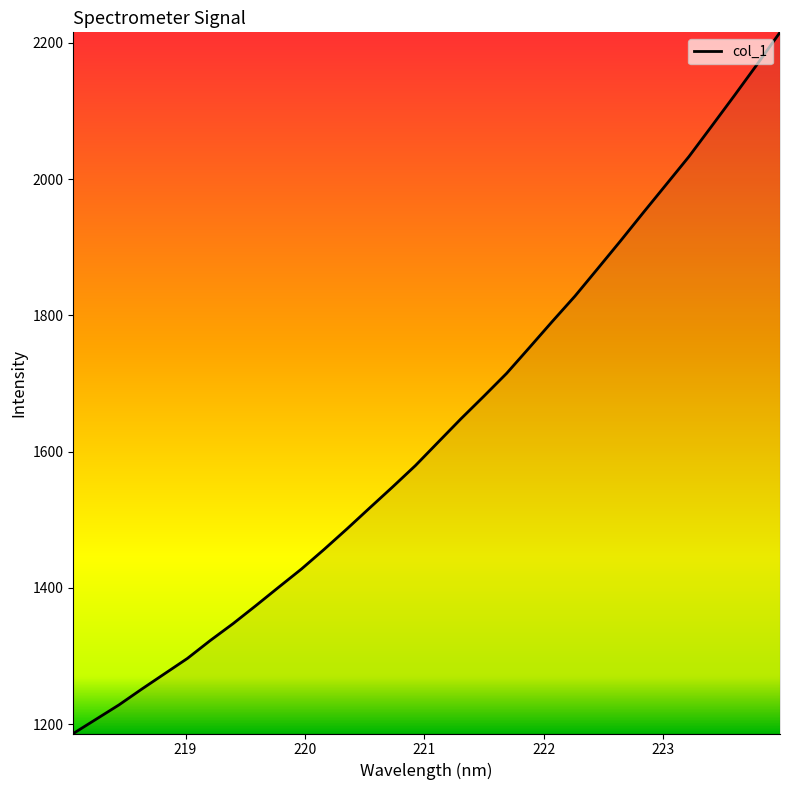

What is the difference between the maximum and minimum values?

1029.1